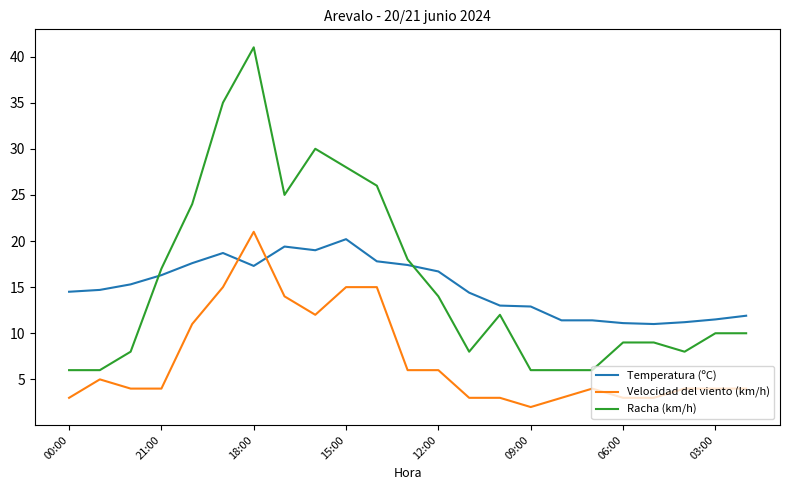

True or false: Racha (km/h) and Velocidad del viento (km/h) intersect in this chart.

False